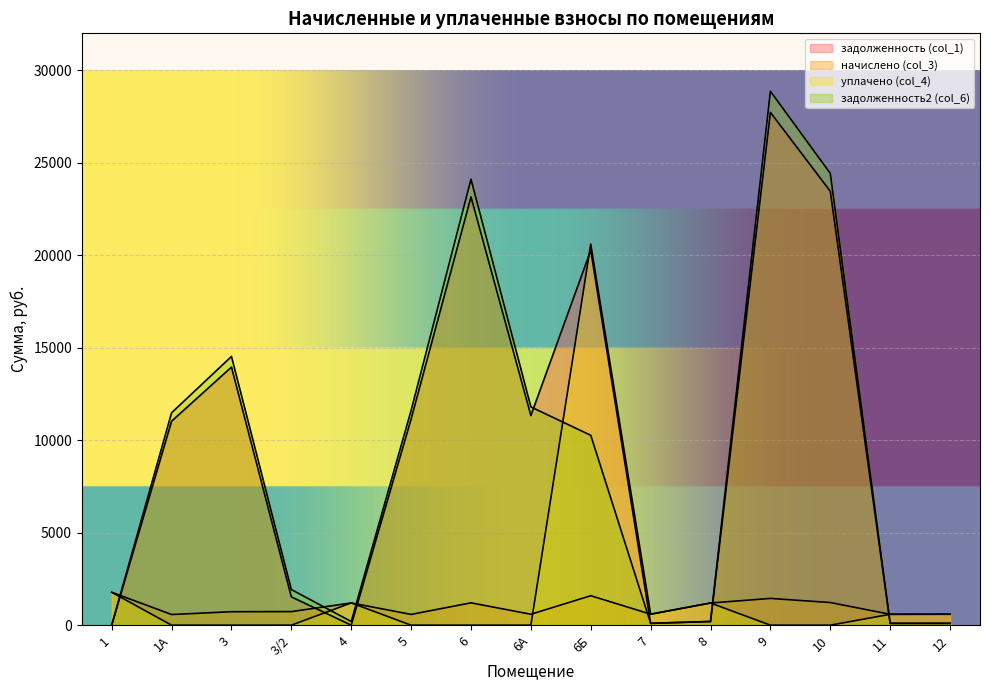

At which category is the sum across all series the highest?

9